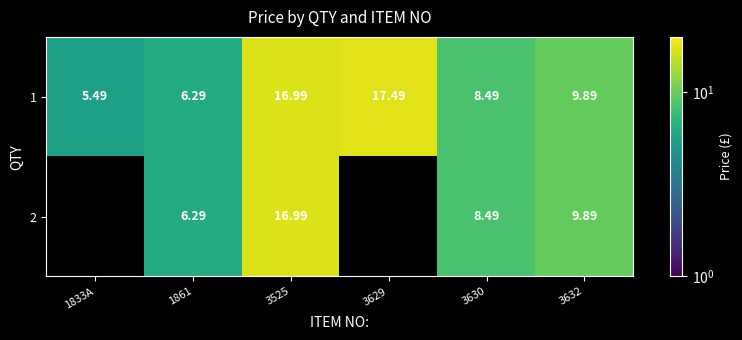

At how many categories does at least one series exceed 7?

4